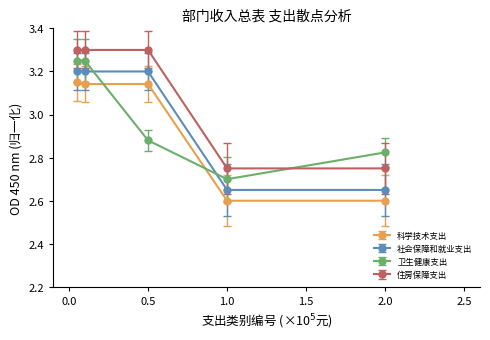

At how many categories does at least one series exceed 3?

3